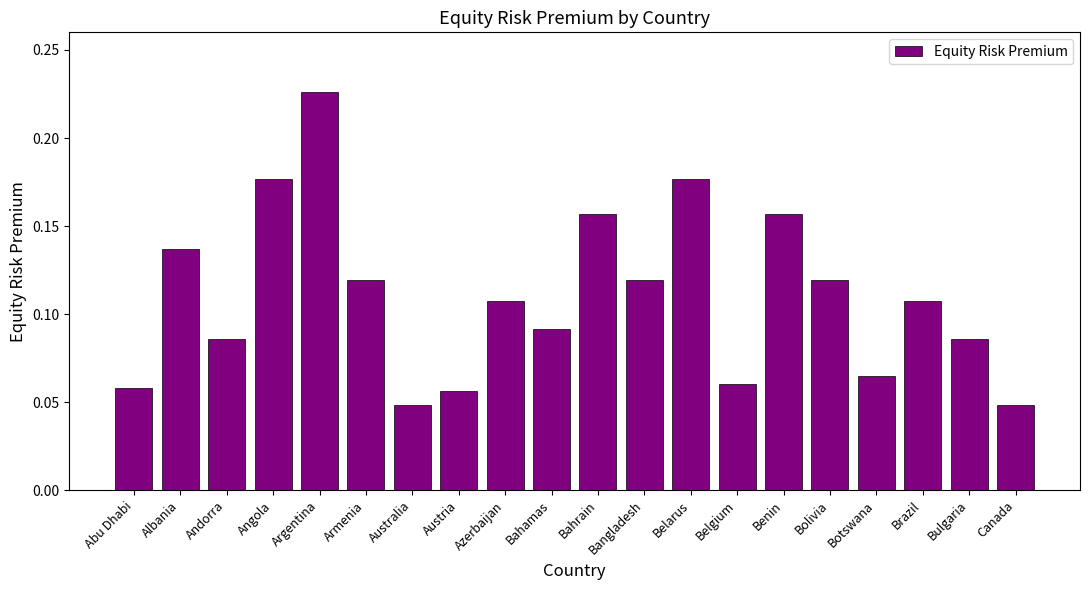

At which category does the chart reach its peak across all series?

Argentina